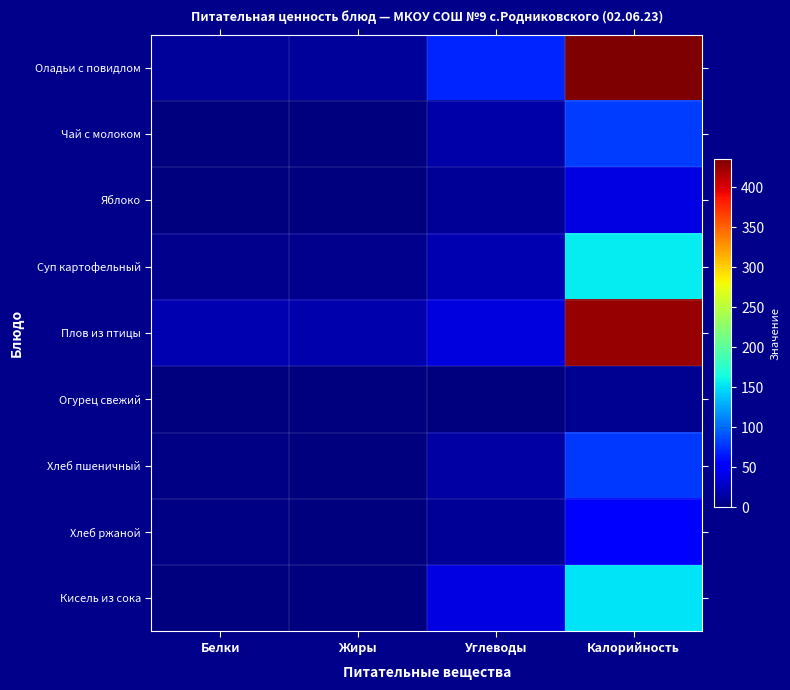

List the series in order of their peak value, highest first.

Оладьи с повидлом, Плов из птицы, Суп картофельный, Кисель из сока, Чай с молоком, Хлеб пшеничный, Хлеб ржаной, Яблоко, Огурец свежий